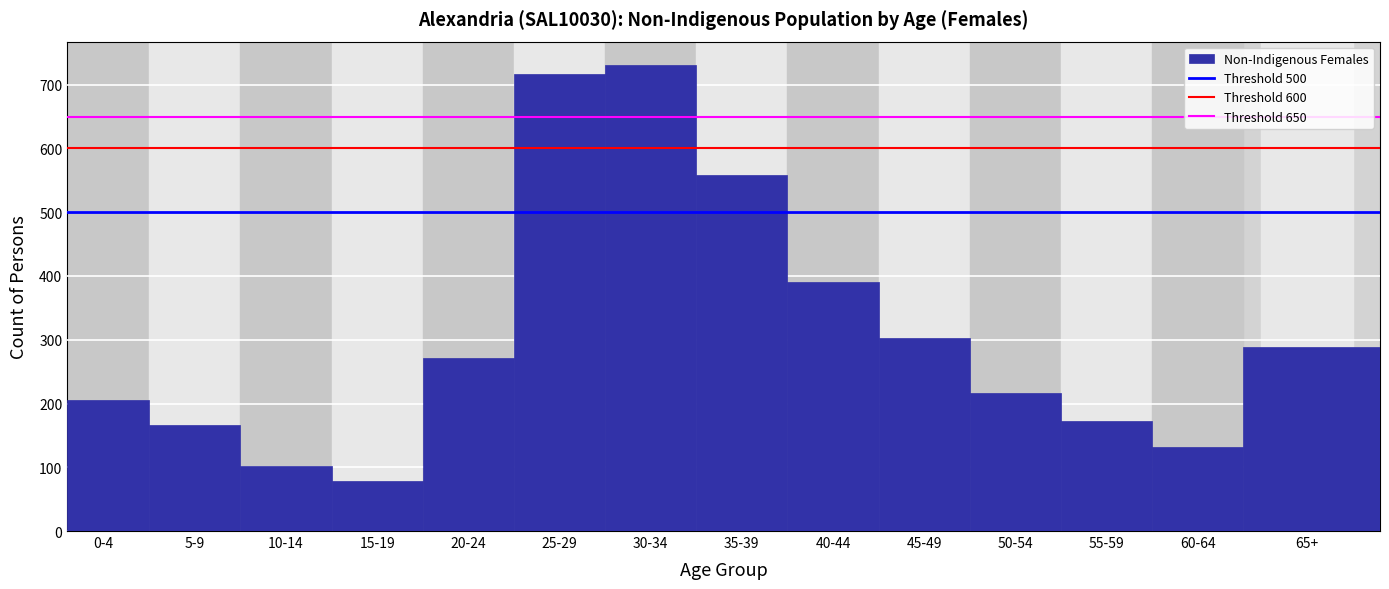

Reading right to left, transcribe all the data shown in this chart.

65+=288	60-64=131	55-59=172	50-54=216	45-49=303	40-44=390	35-39=559	30-34=731	25-29=716	20-24=272	15-19=79	10-14=102	5-9=166	0-4=205